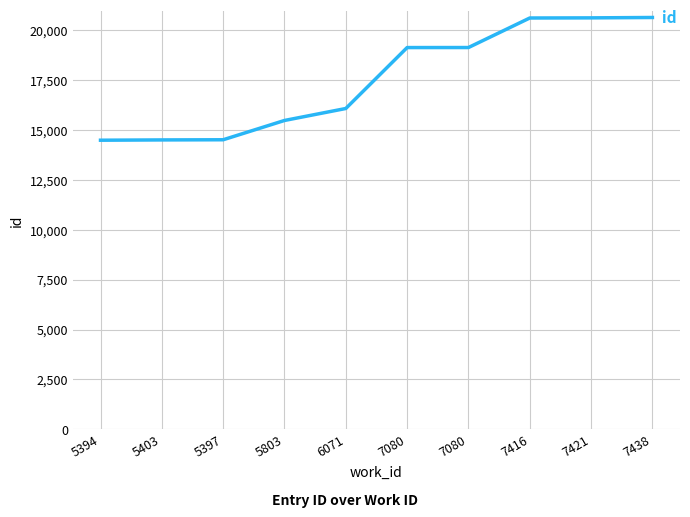

Which label corresponds to the smallest value in the chart?

5394